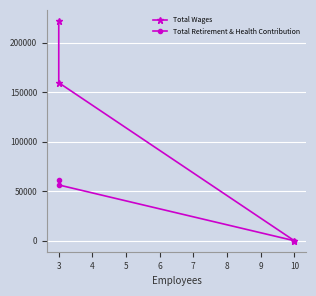

What is the average value of the Total Wages series?

127115